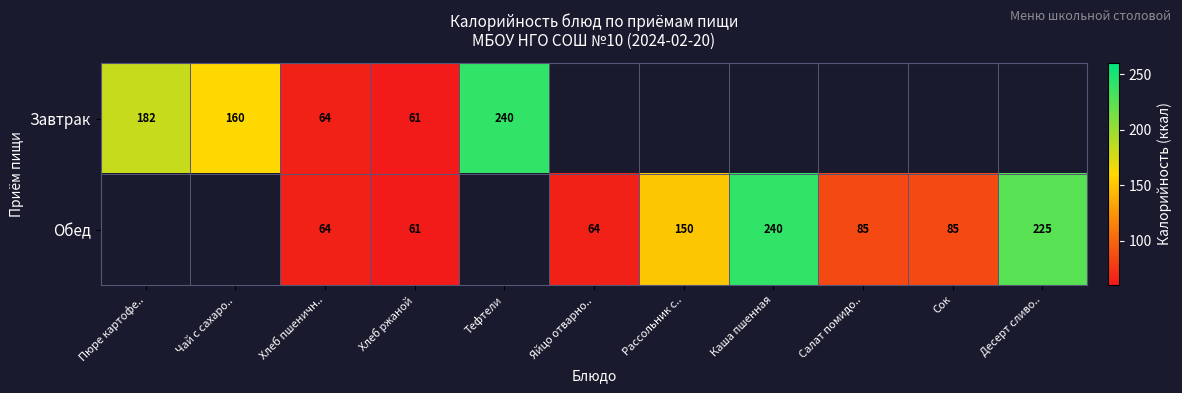

What is the sum of the Завтрак values at Чай с сахаро.. and Хлеб ржаной?

221